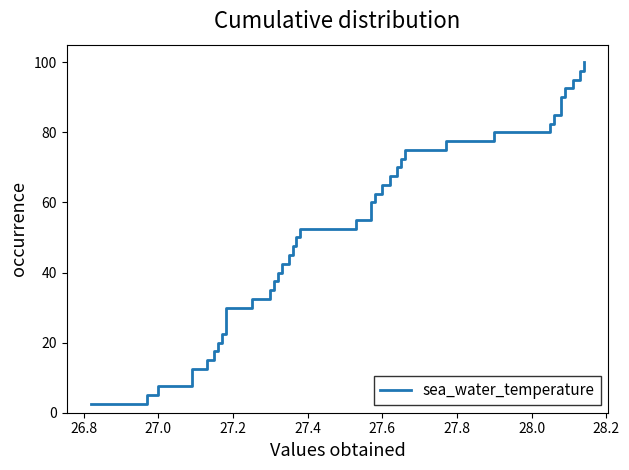

What is the maximum value shown in the chart?

100.0